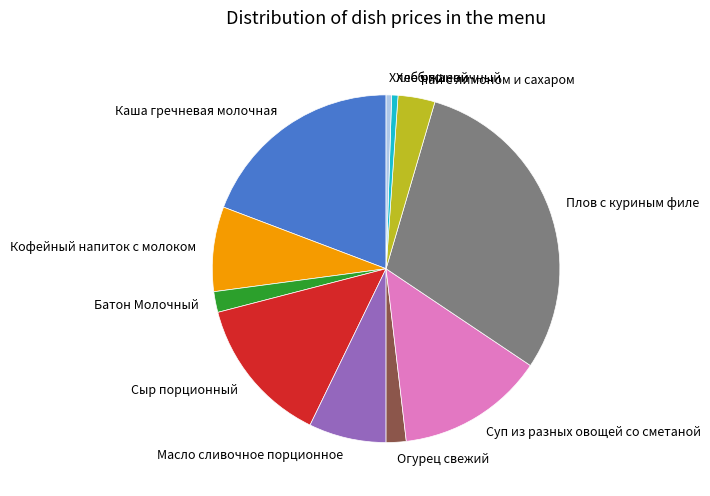

Is there a majority slice in this chart?

No